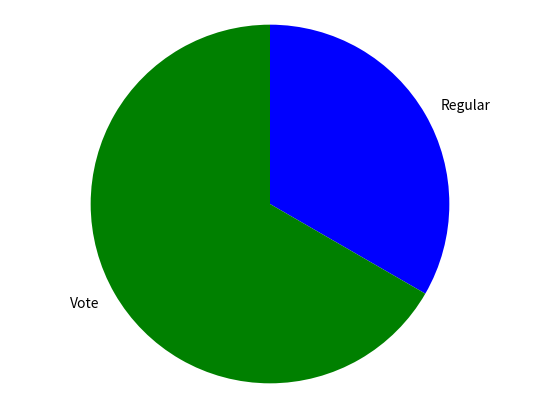

Which slice is the smallest?

Regular